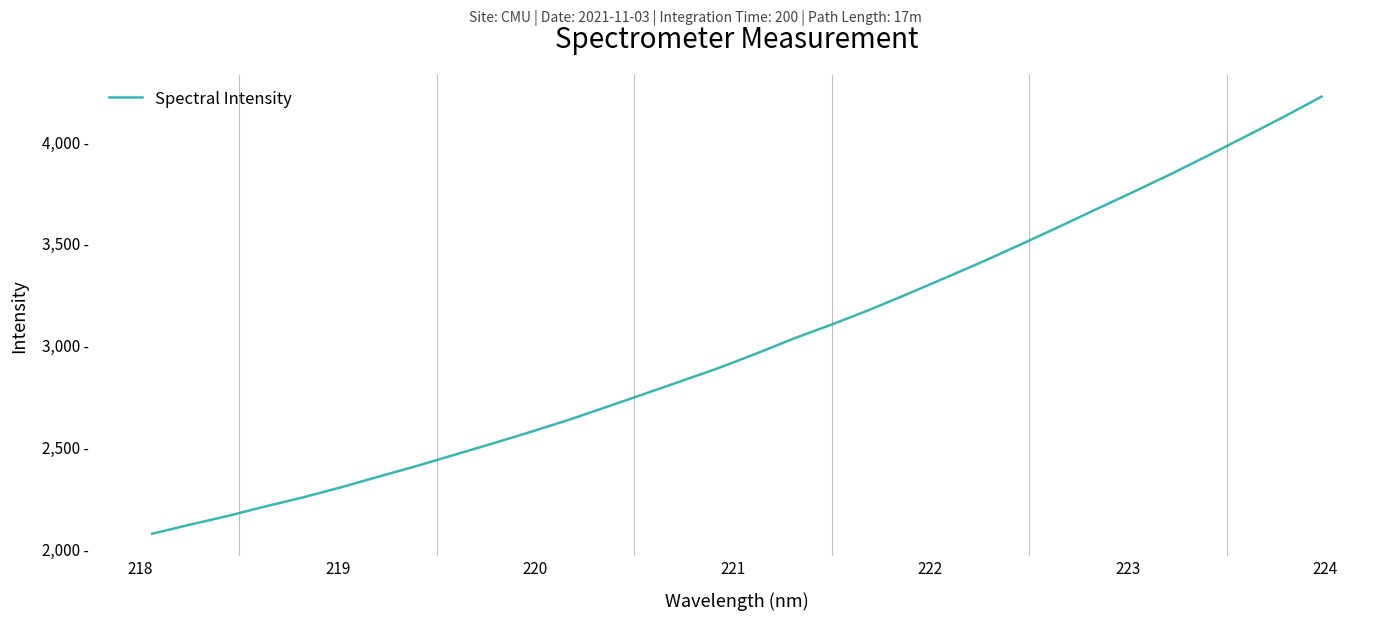

Does the chart have visible grid lines?

No